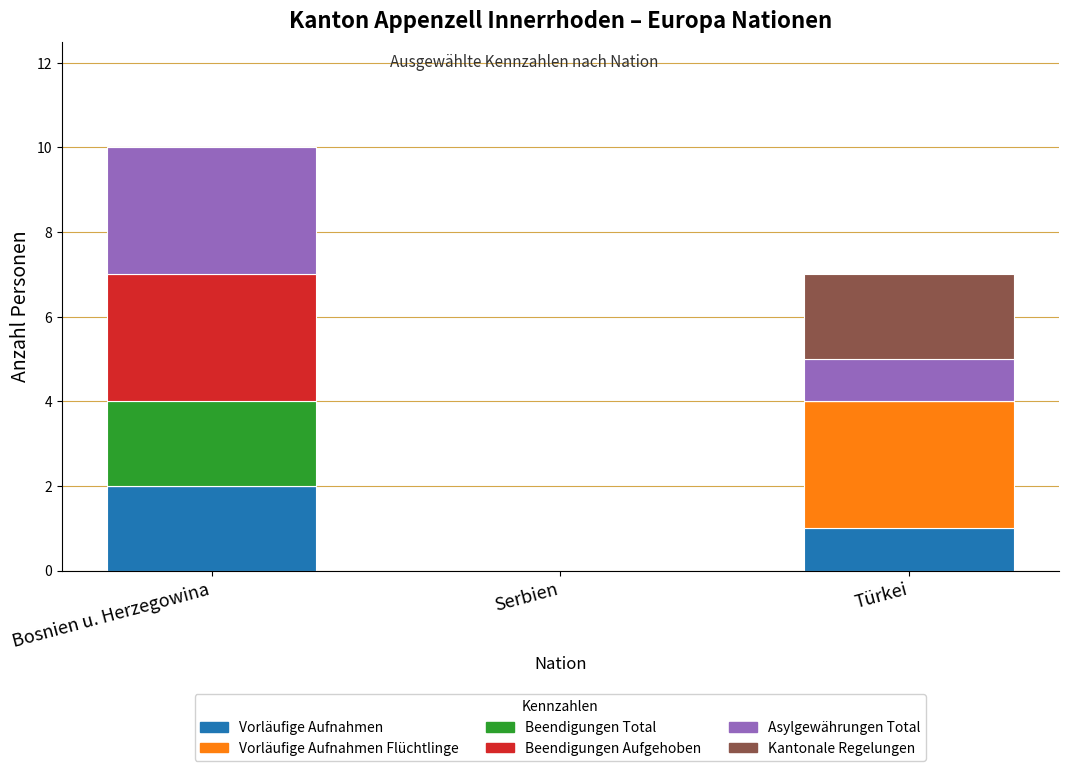

At which category is the sum across all series the highest?

Bosnien u. Herzegowina